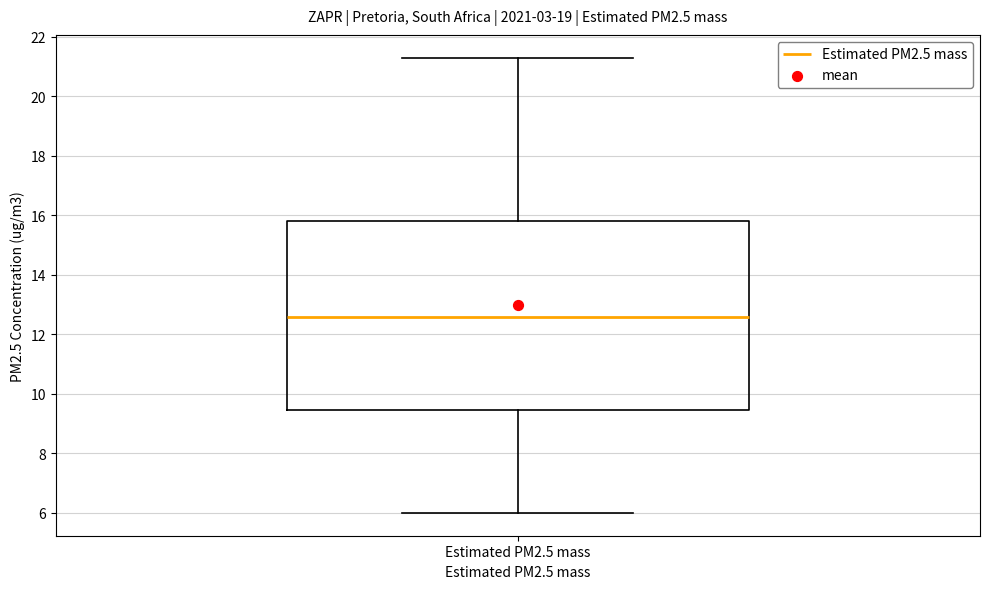

Read this box plot against the y-axis: the position of the median line, the range covered by the box, and the ends of both whiskers. The values are not printed on the chart, so give them approximately, as read against the axis.

median 12.6, box 9.4 to 15.8, whiskers 6.0 to 21.4